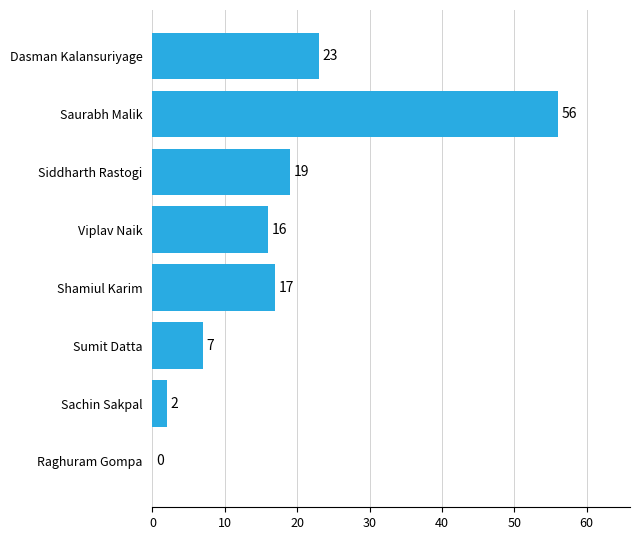

Read the value at Sumit Datta, to the nearest 5.

5